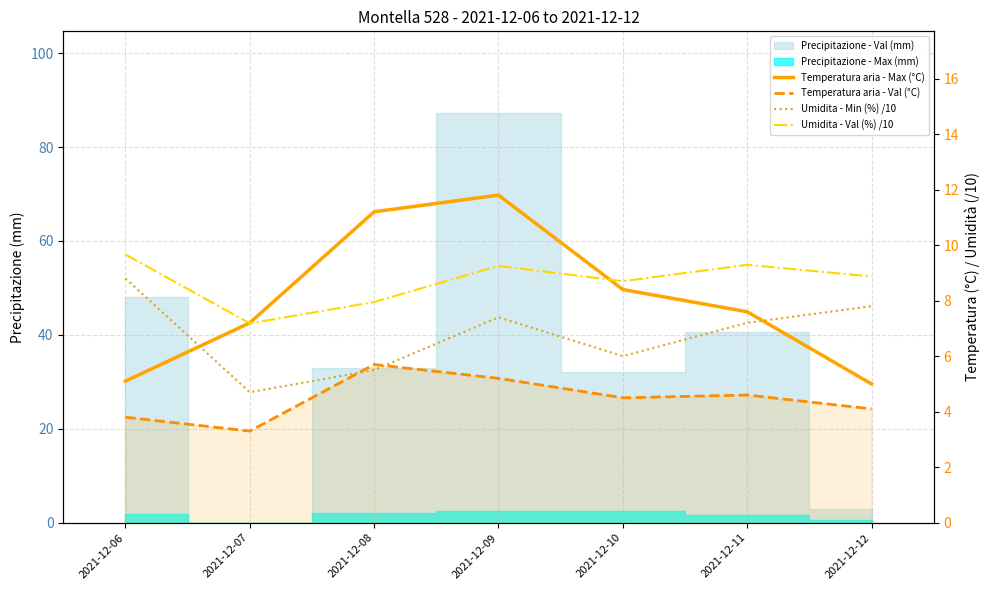

Which category has the lowest value across all series?

2021-12-07